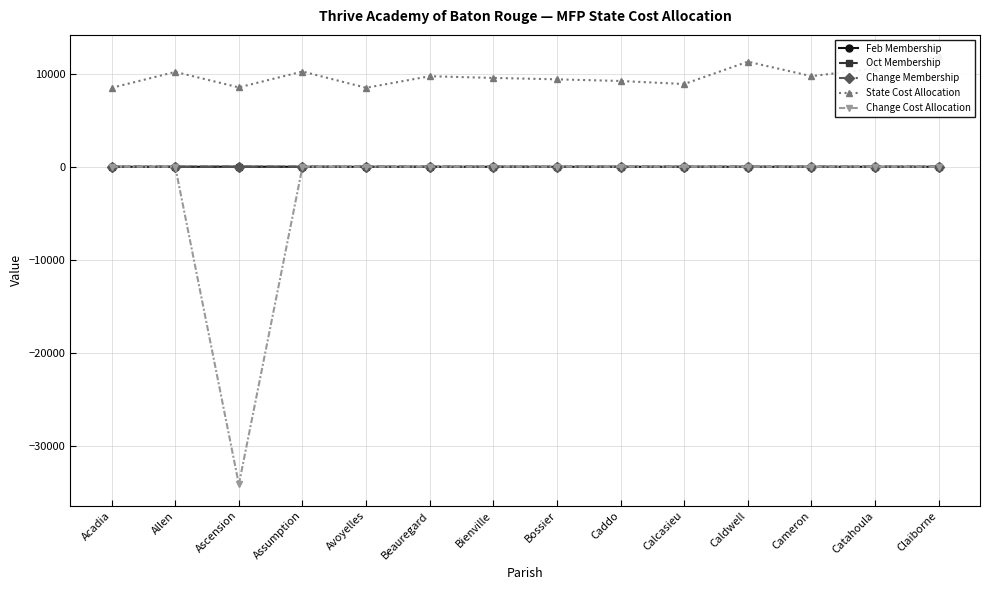

What is the sum of all Change Membership values?

-4